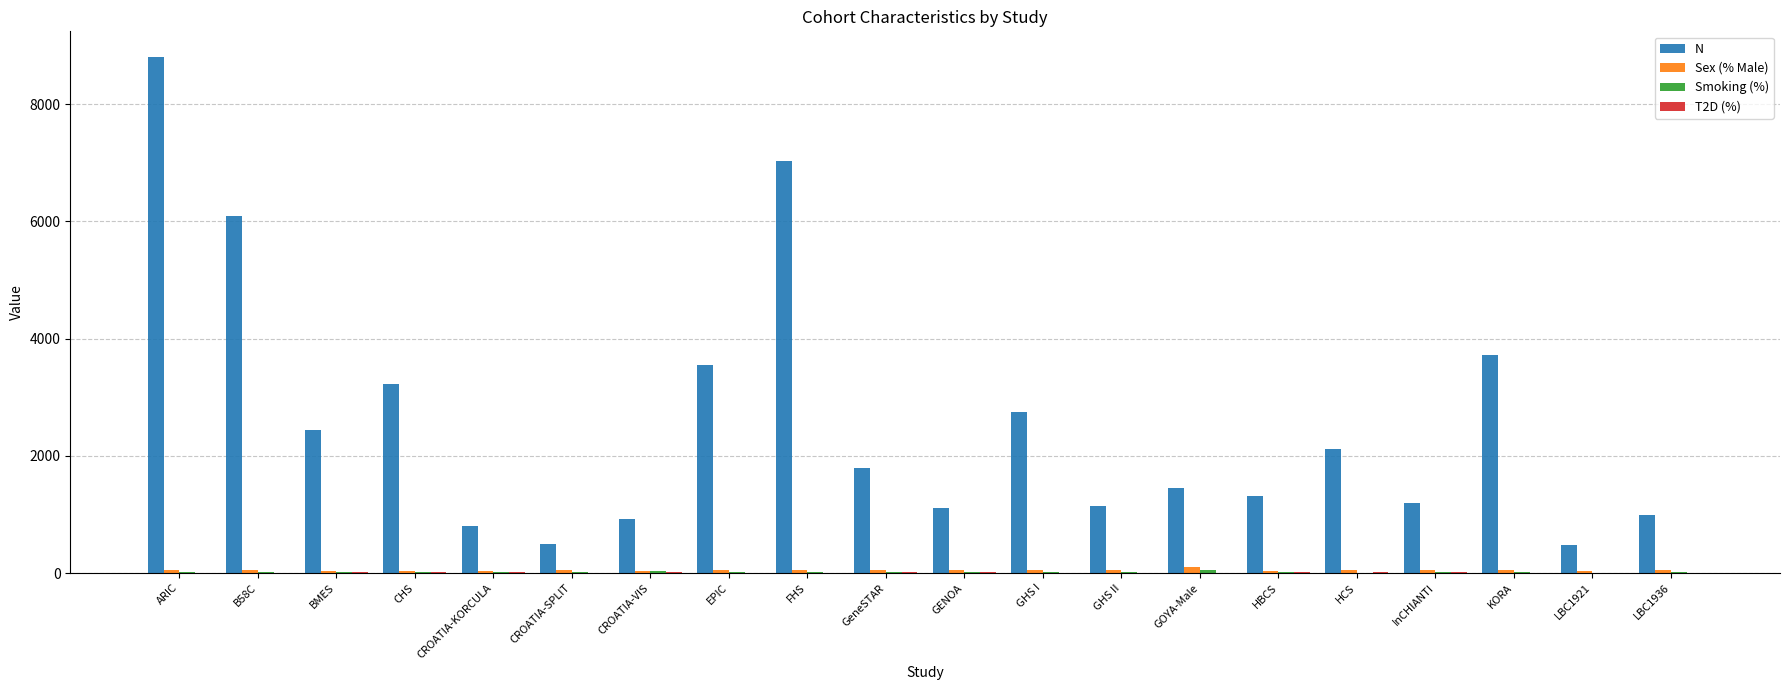

True or false: N has a value of 2446.0 at BMES.

True